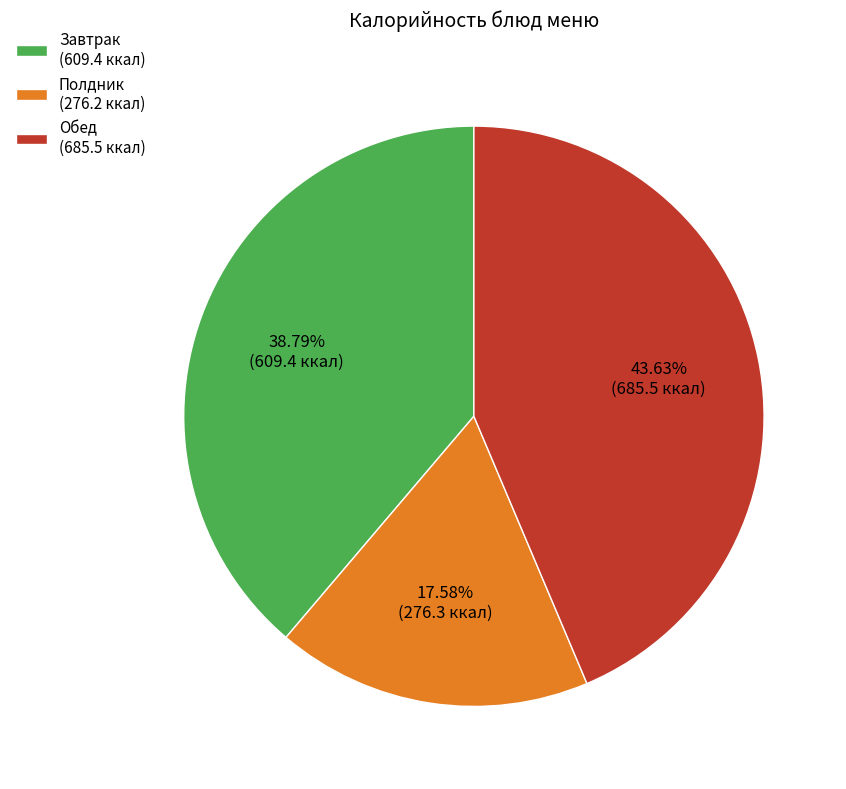

Is there a majority slice in this chart?

No